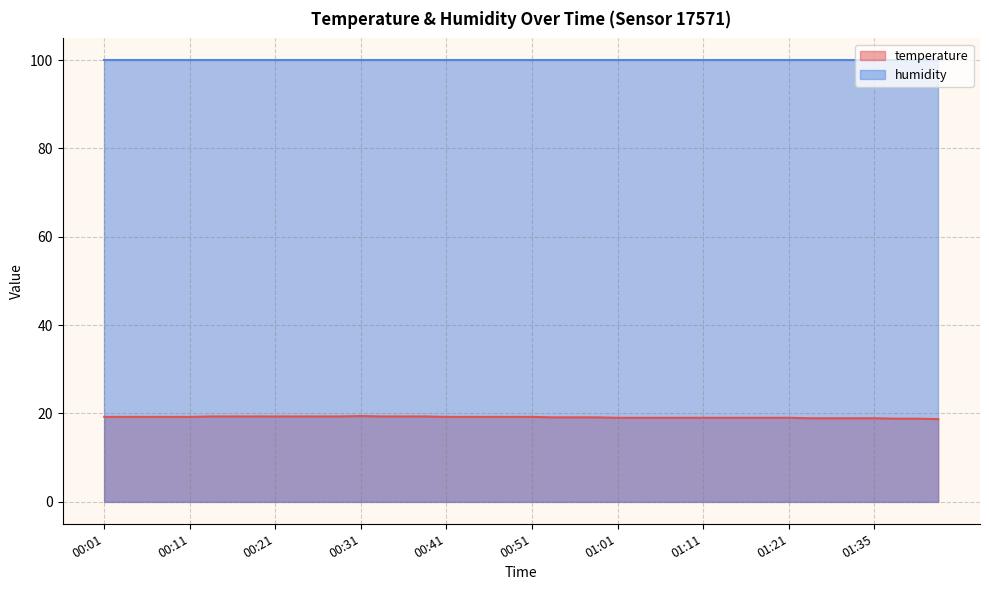

Does the chart display data point markers on the line(s)?

No